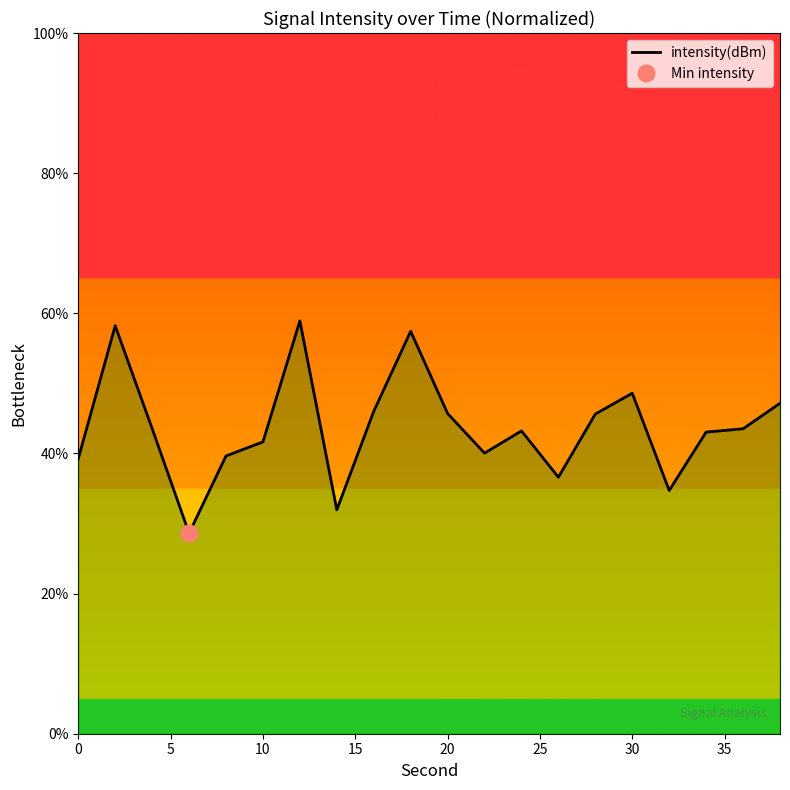

Does the chart display data point markers on the line(s)?

No